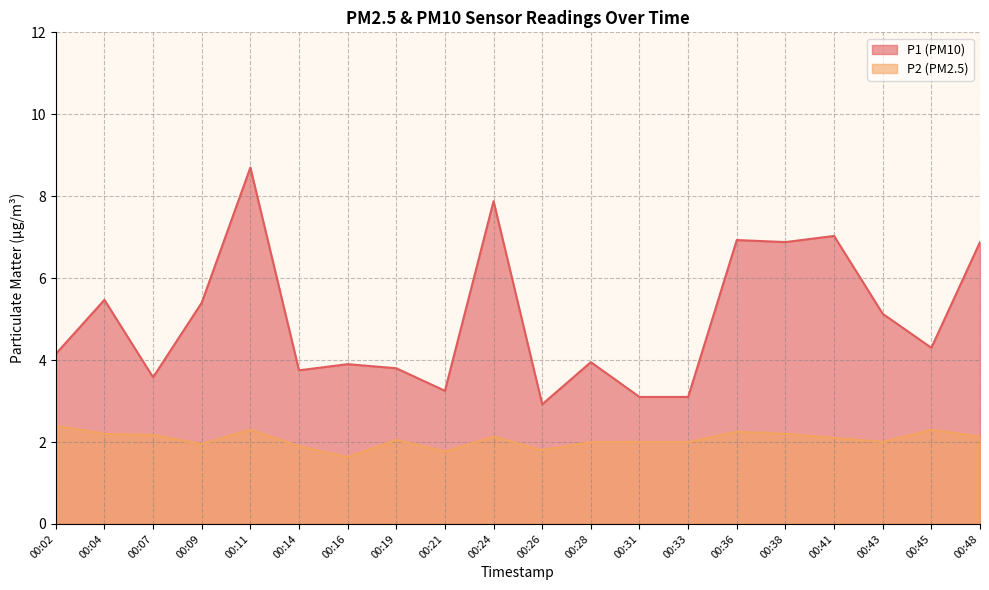

The P1 series shows 6.9 at 00:48. True or false?

True